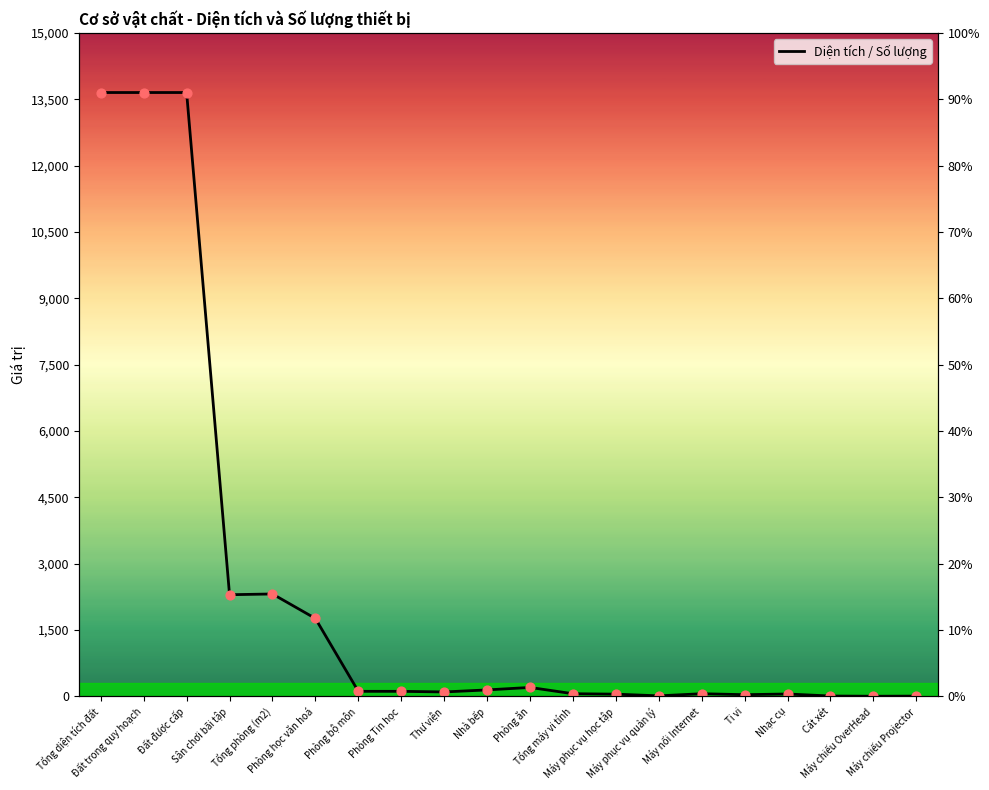

Approximately how many times larger is the value at Phòng bộ môn compared to Cát xét?

18.7